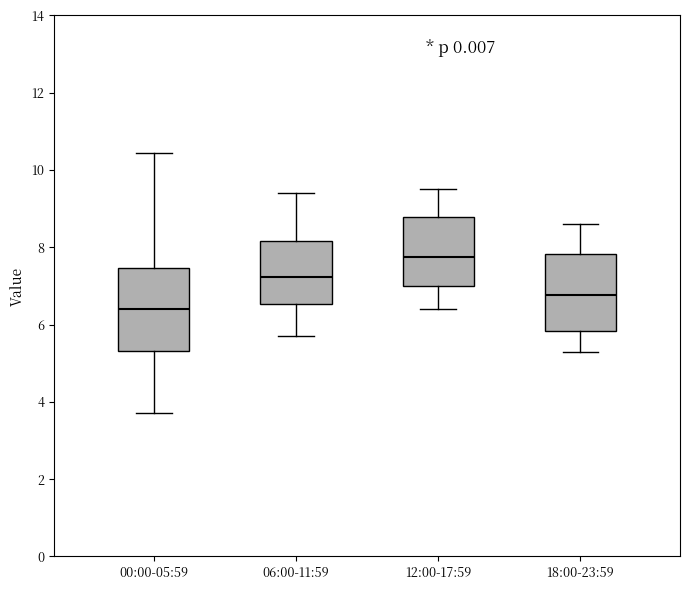

Reading left to right, read every box against the y-axis: the position of its median line, the range the box covers, and the ends of its whiskers. The values are not printed on the chart, so give them approximately, as read against the axis.

00:00-05:59: median 6.4, box 5.4 to 7.4, whiskers 3.8 to 10.4
06:00-11:59: median 7.2, box 6.6 to 8.2, whiskers 5.8 to 9.4
12:00-17:59: median 7.8, box 7.0 to 8.8, whiskers 6.4 to 9.6
18:00-23:59: median 6.8, box 5.8 to 7.8, whiskers 5.4 to 8.6